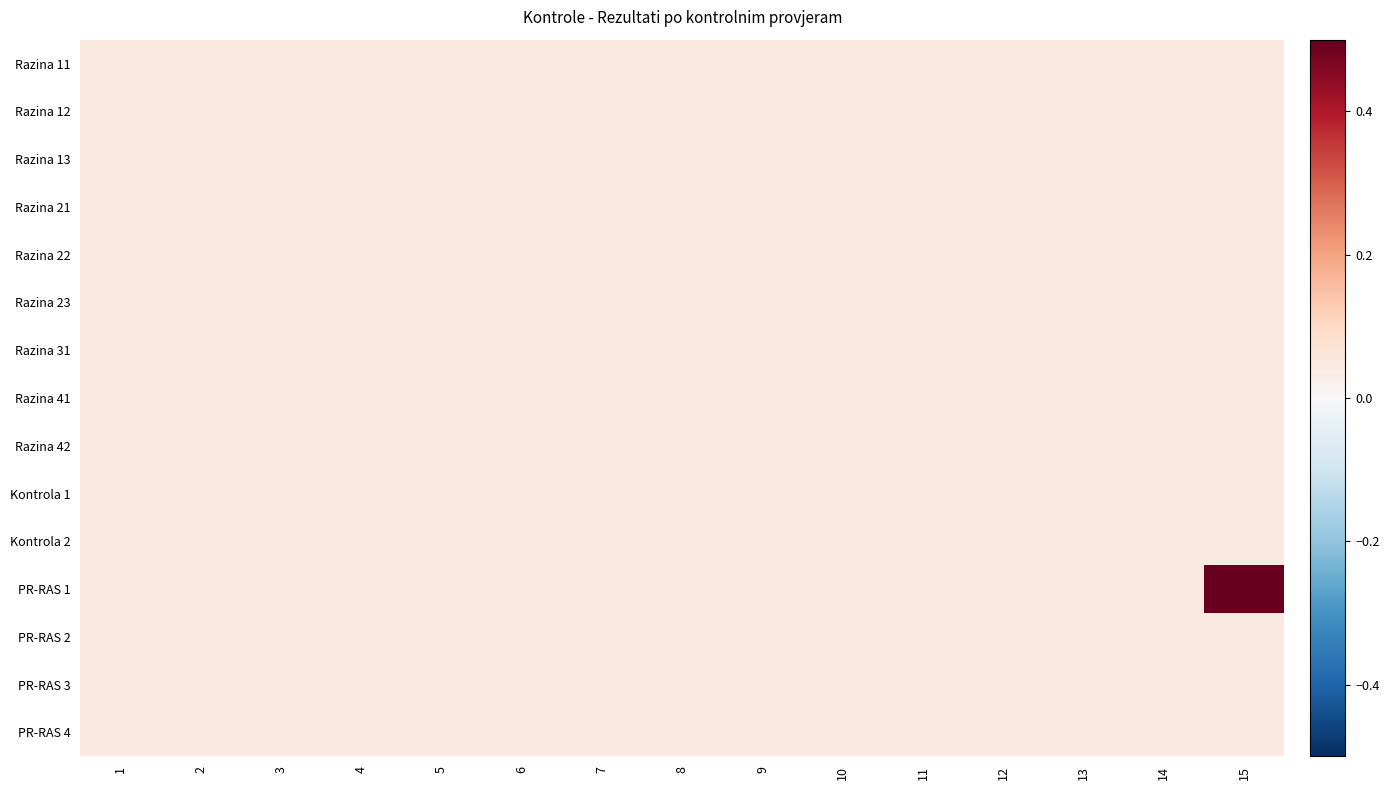

What is the maximum value shown in the chart?

0.5